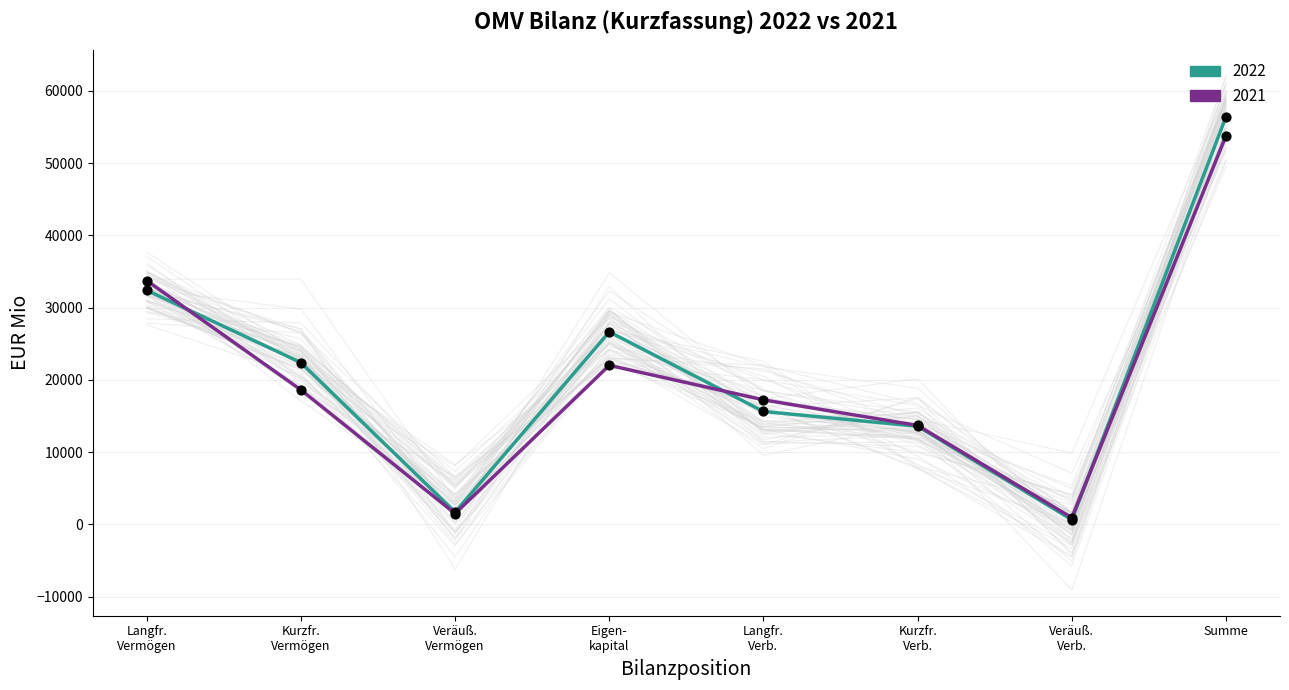

Which series reaches the maximum Y coordinate?

2022